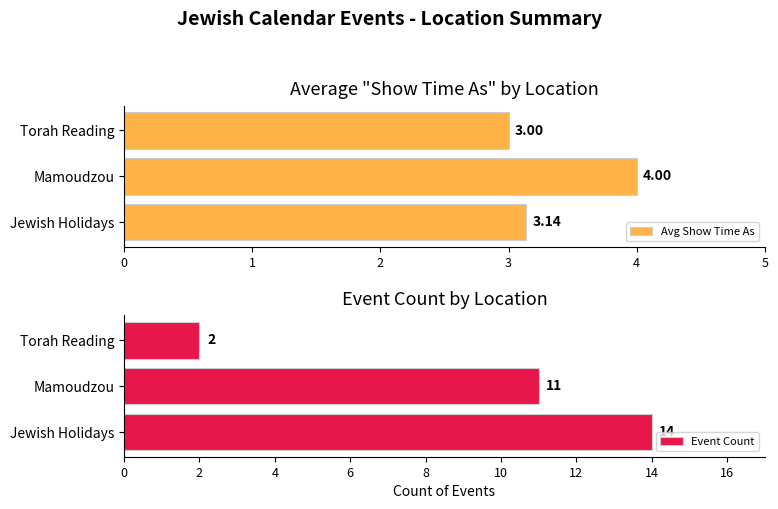

How many data points in Event Count are less than 11?

1